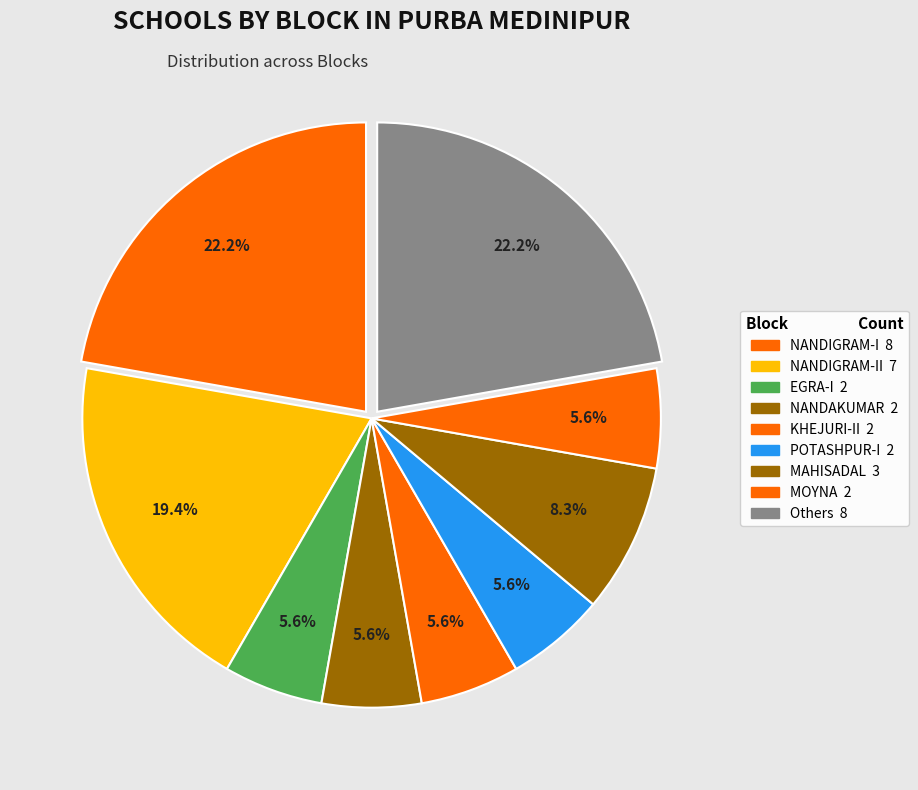

How many slices are in this pie chart?

9